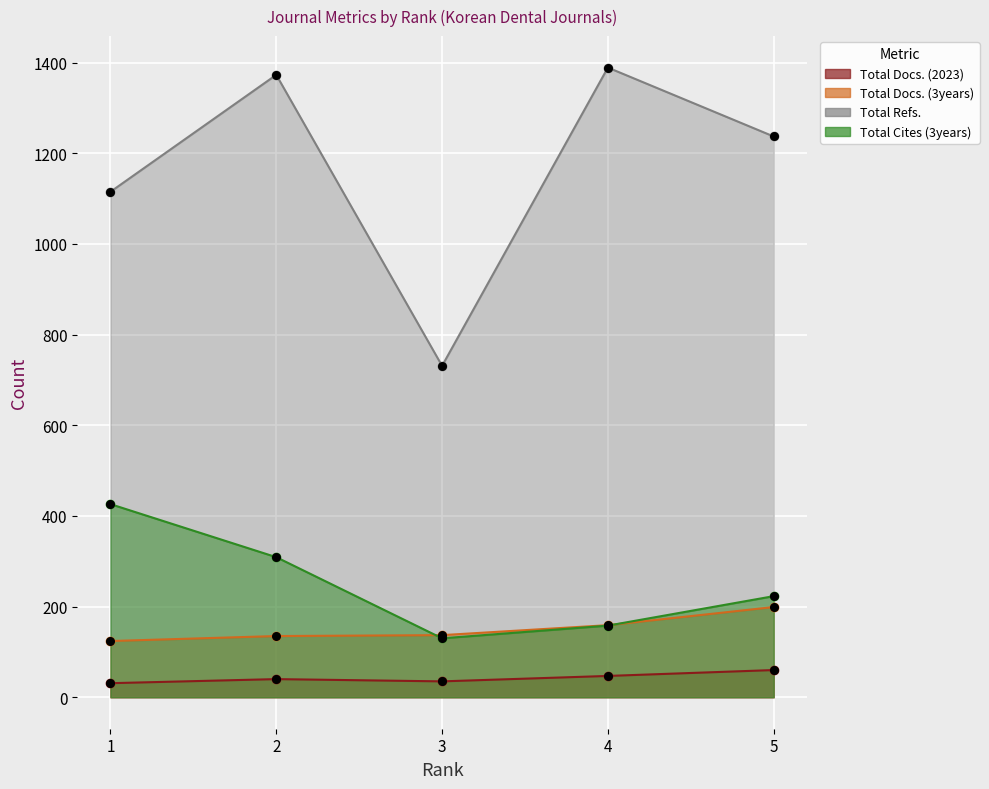

Which series contains the highest Y value?

Total Refs.